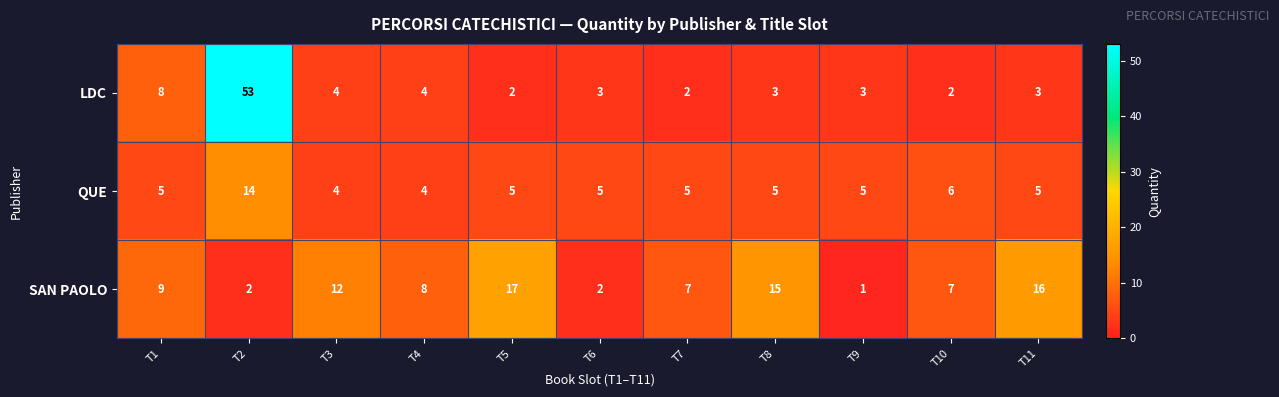

What is the difference between the maximum and minimum values in the LDC series?

51